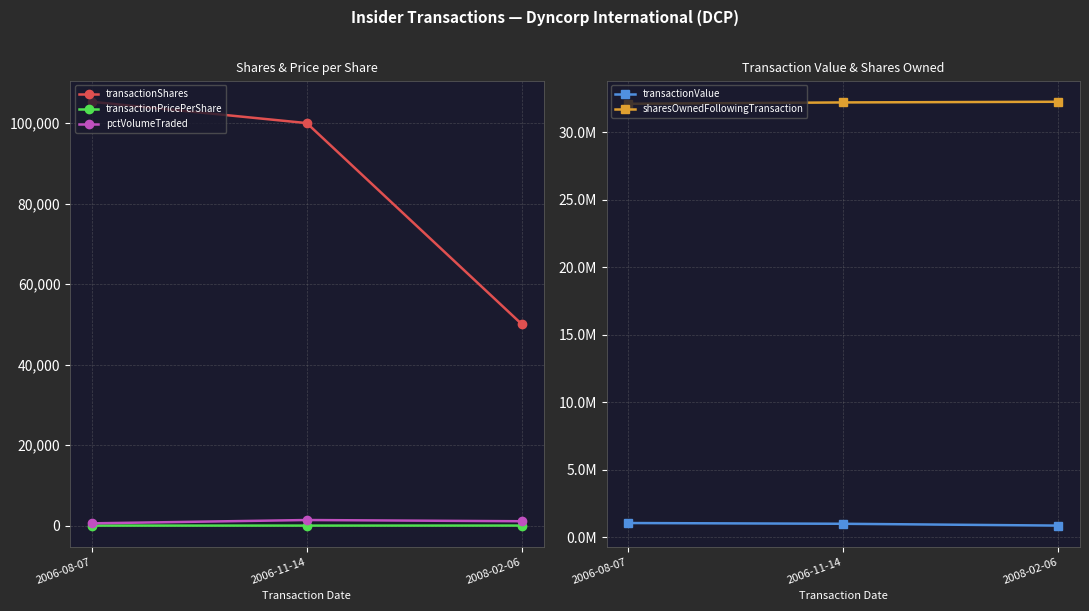

What is the sum of all transactionShares values?

255300.0